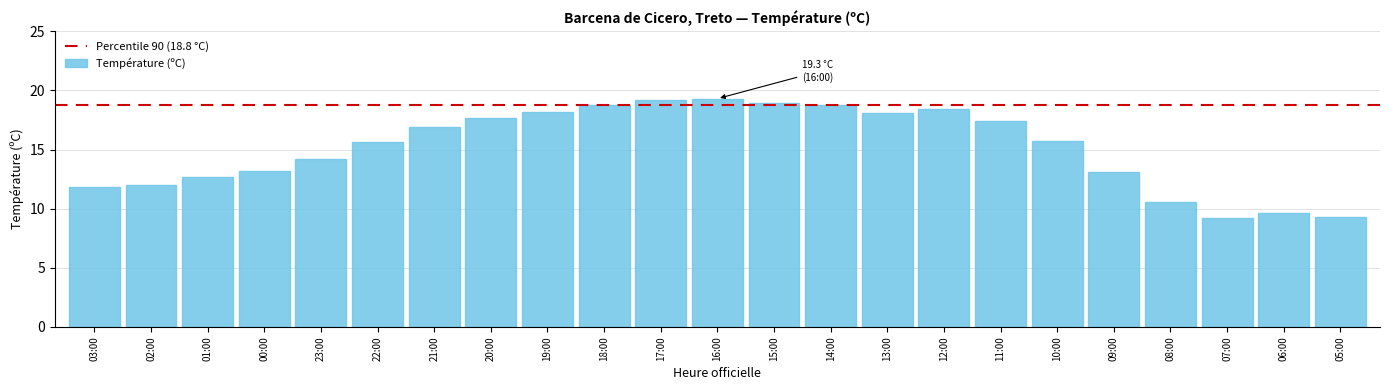

At which label does the data first exceed 15?

22:00